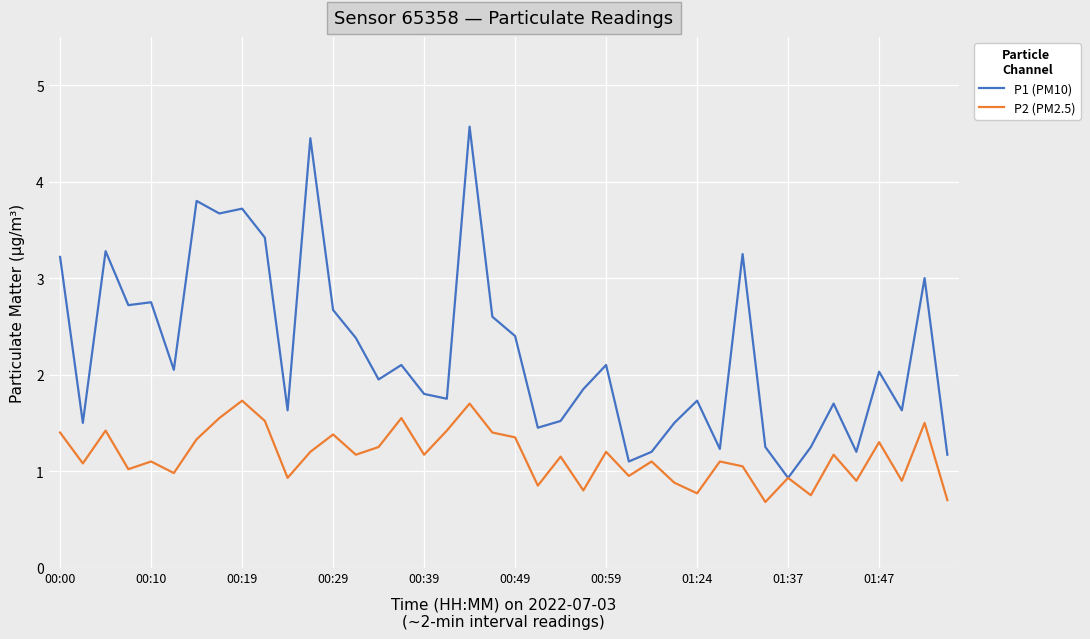

Rank the series by their maximum value, from highest to lowest.

P1 (PM10), P2 (PM2.5)